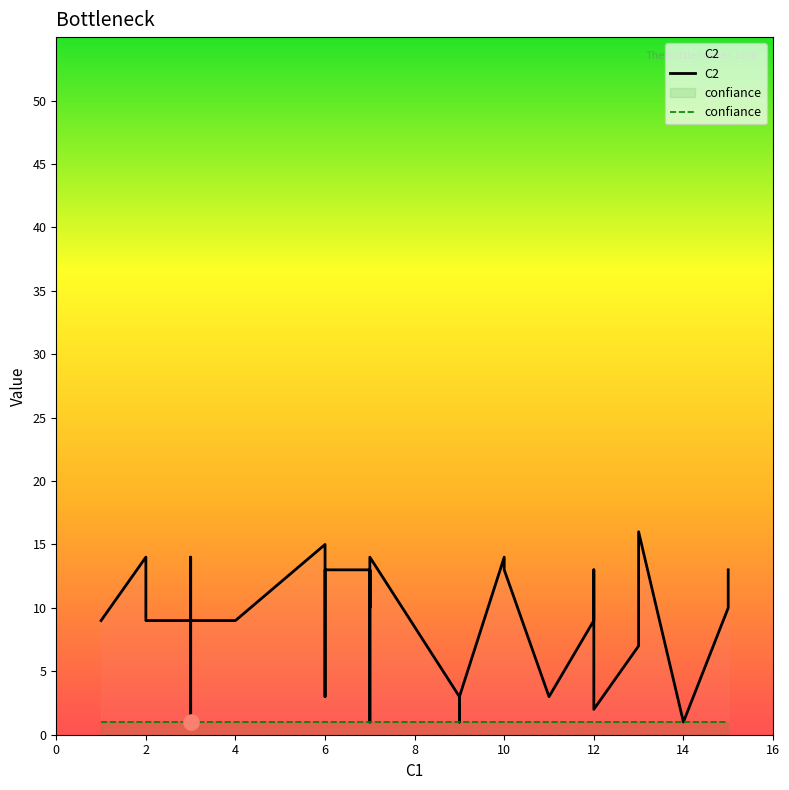

Which series has the largest total across all categories?

C2